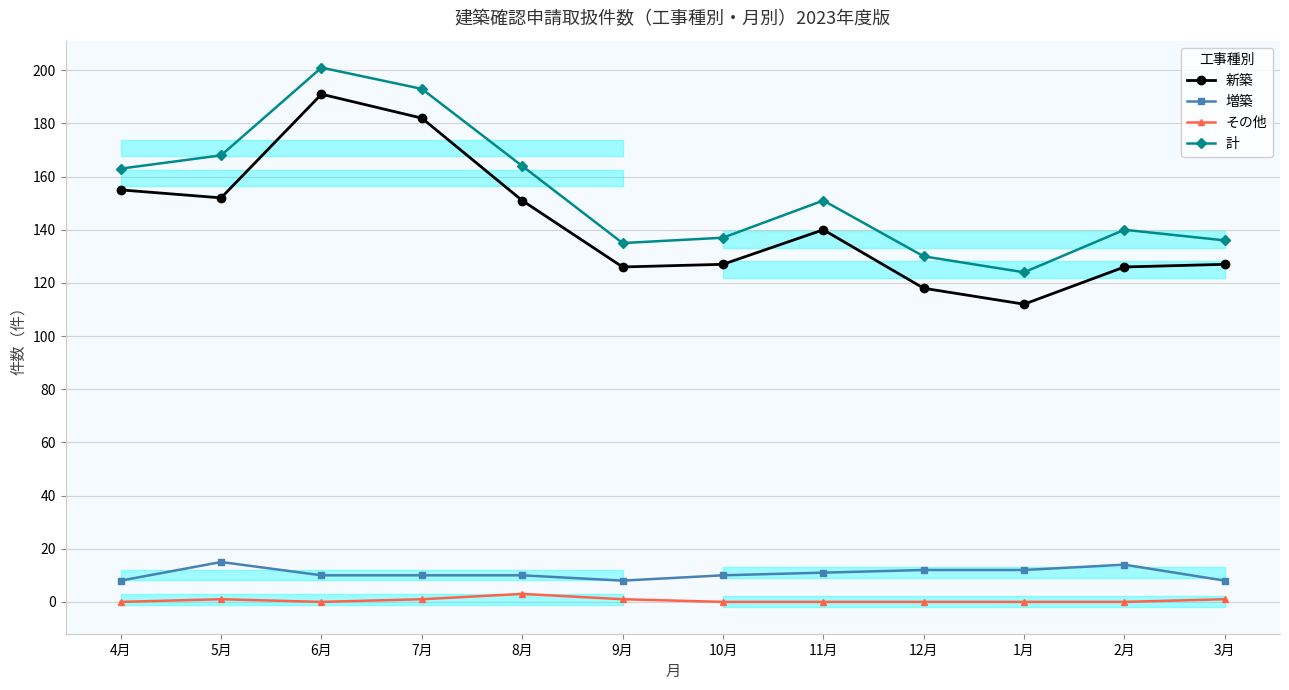

True or false: 計 and 増築 intersect in this chart.

False